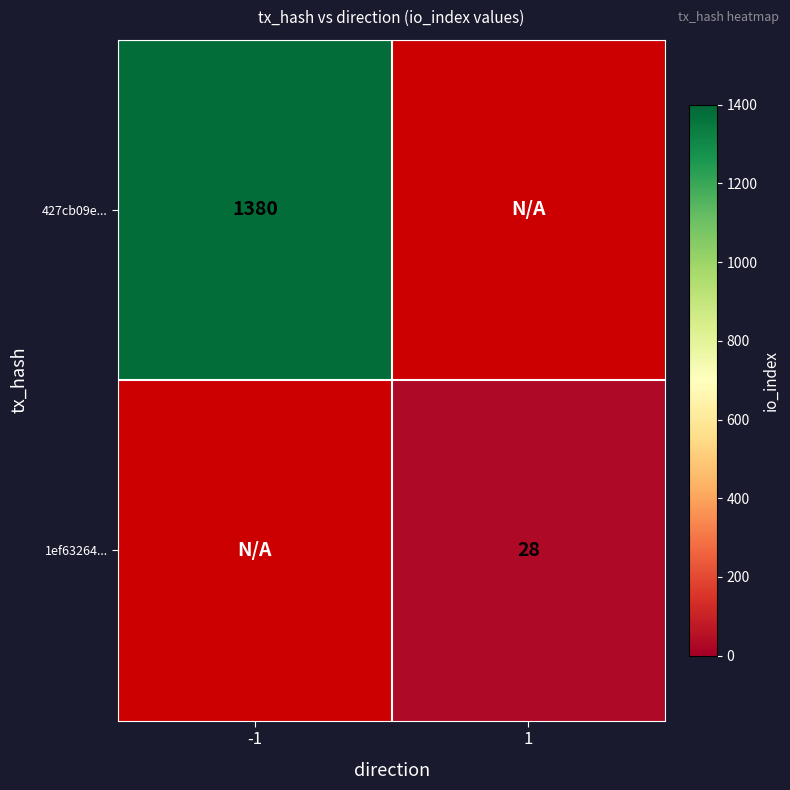

Which label corresponds to the smallest value in the chart?

1